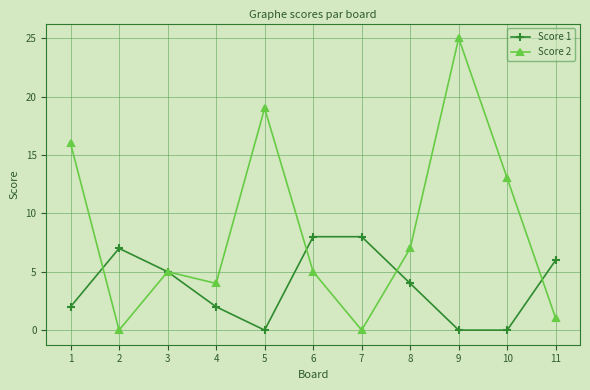

Is this an area chart (filled region under the line)?

No